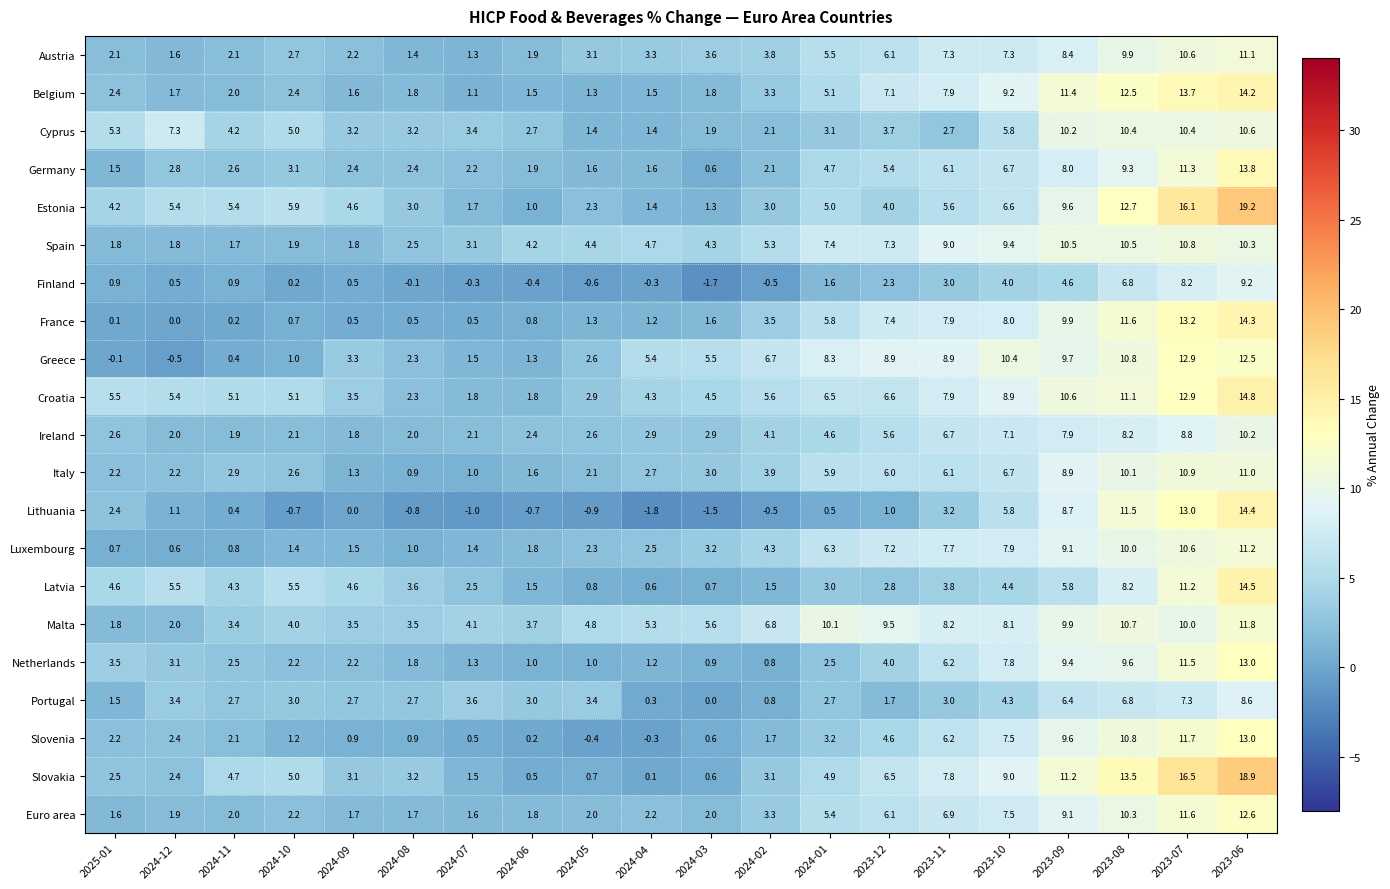

What is the sum of all Italy values?

92.0